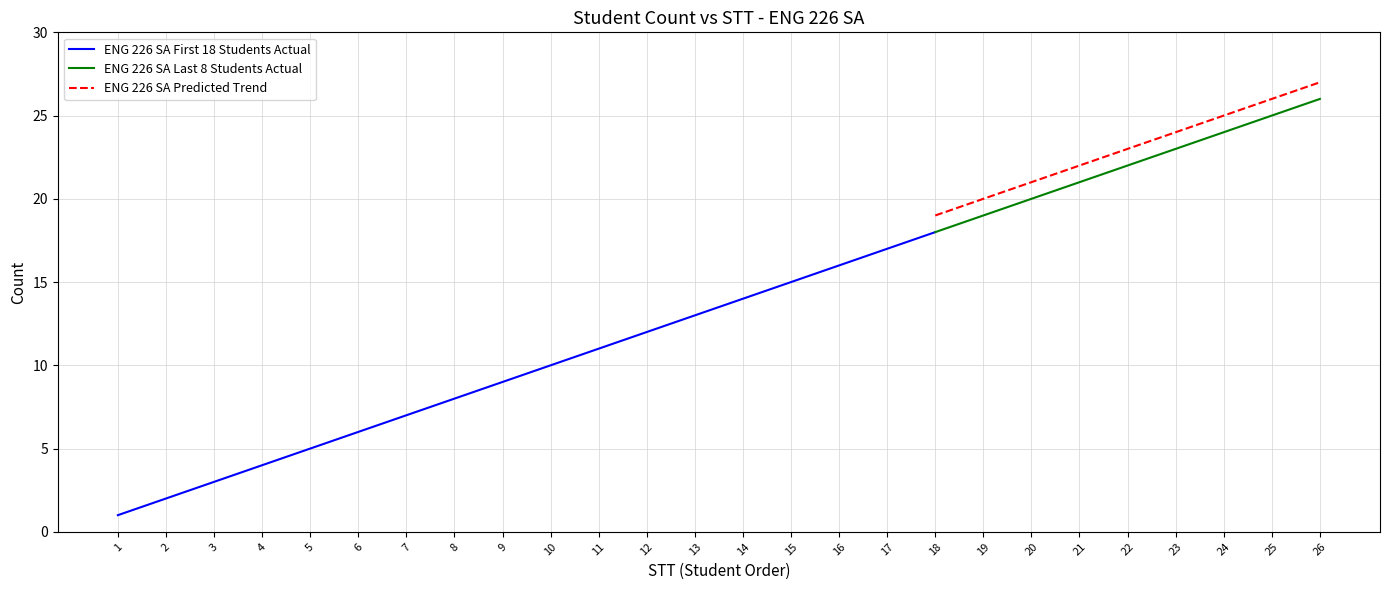

True or false: Cumulative Count has a value of 16 at 16.

True